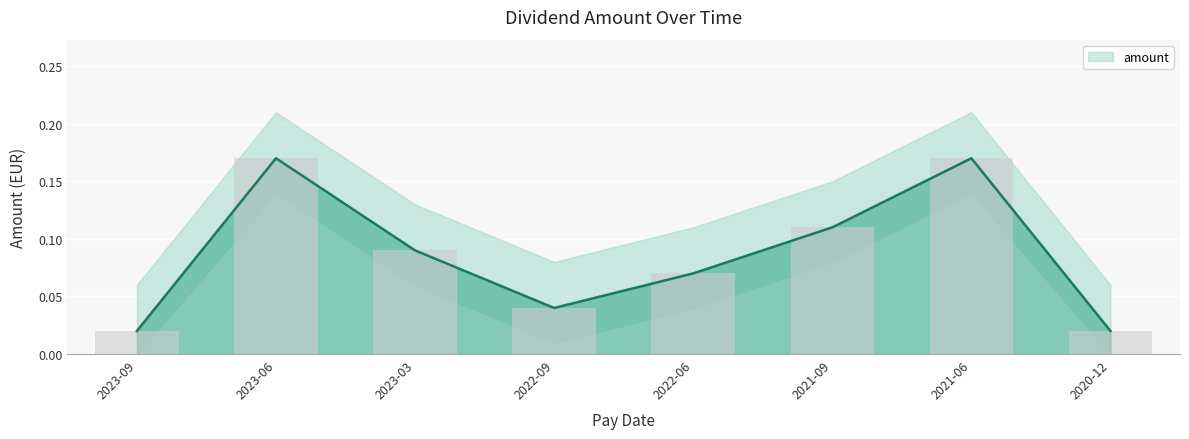

What is the difference between the second highest and second lowest values?

0.2